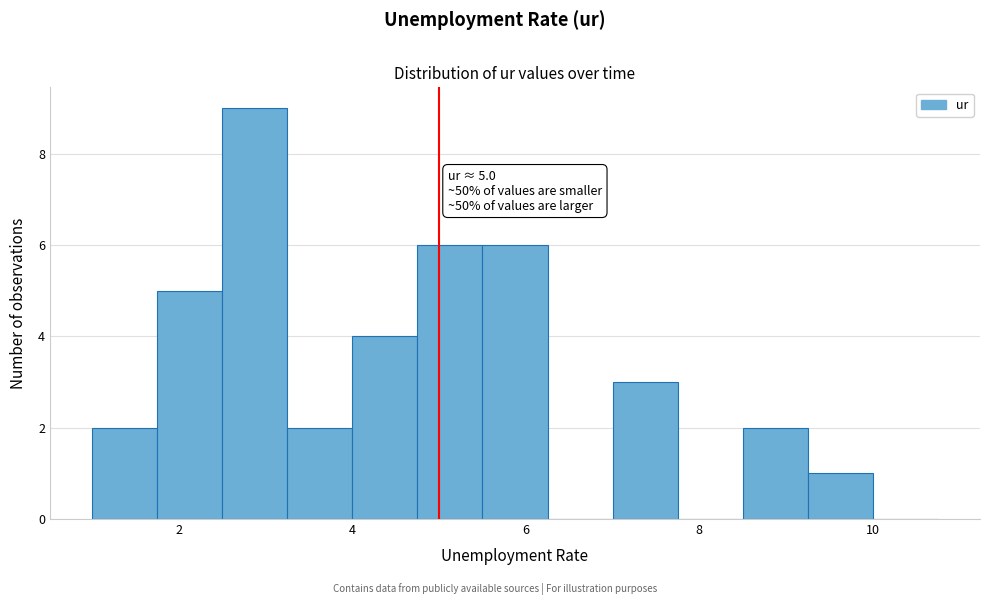

Read against the x-axis, roughly where is the centre of the tallest bar?

2.8